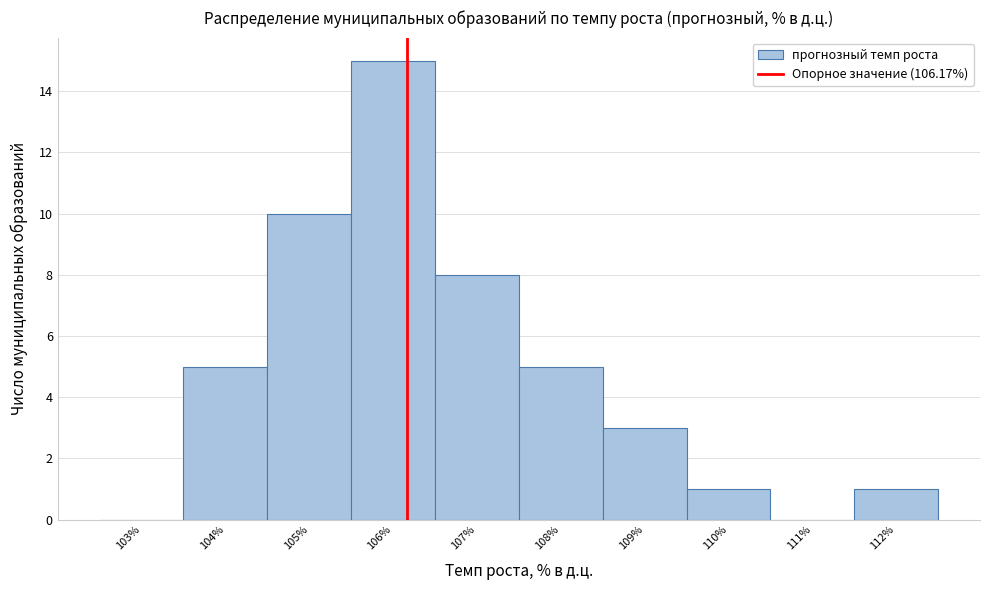

Reading left to right, transcribe this chart: for each bar, give the range it covers on the x-axis and its height. The values are not printed on the chart, so give them approximately, as read against the axis.

102.5 to 103.5: 0
103.5 to 104.5: 5
104.5 to 105.5: 10
105.5 to 106.5: 15
106.5 to 107.5: 8
107.5 to 108.5: 5
108.5 to 109.5: 3
109.5 to 110.5: 1
110.5 to 111.5: 0
111.5 to 112.5: 1